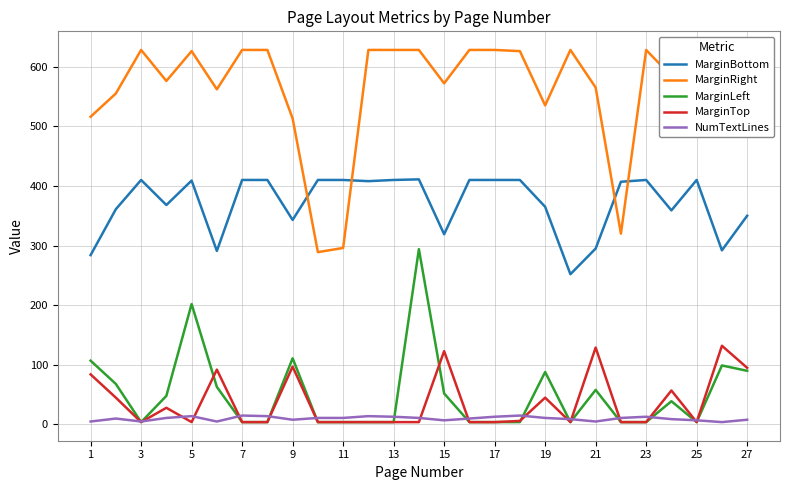

Is this an area chart (filled region under the line)?

No